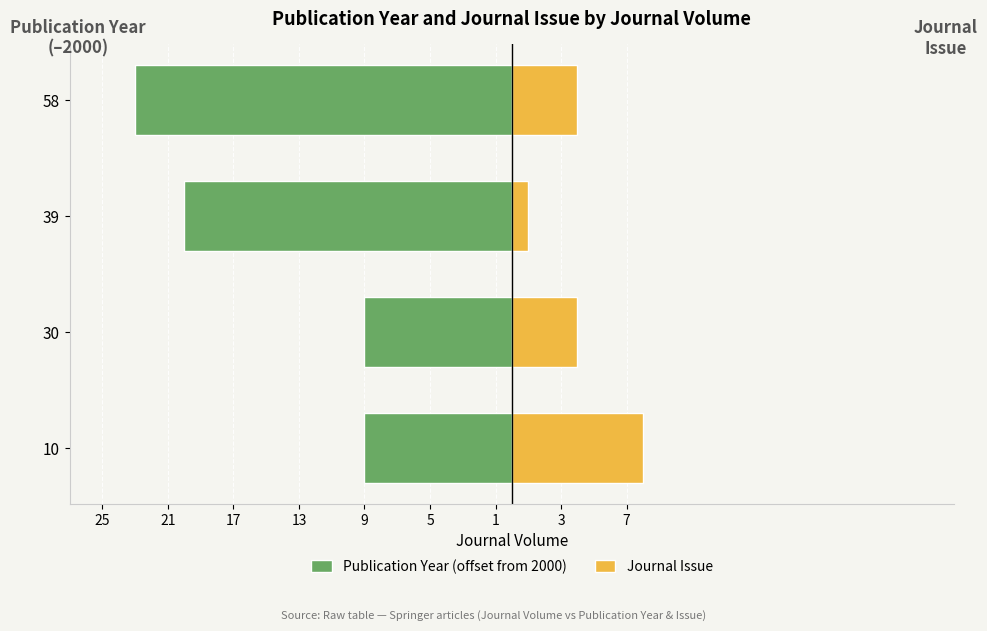

Reading left to right, list all the values displayed in this chart.

Publication Year (offset from 2000): -9	-9	-20	-23
Journal Issue: 8	4	1	4